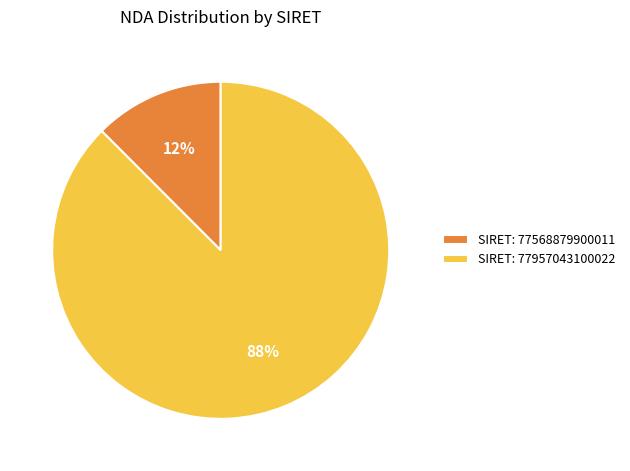

Combined, do SIRET: 77568879900011 and SIRET: 77957043100022 account for over 50%?

Yes